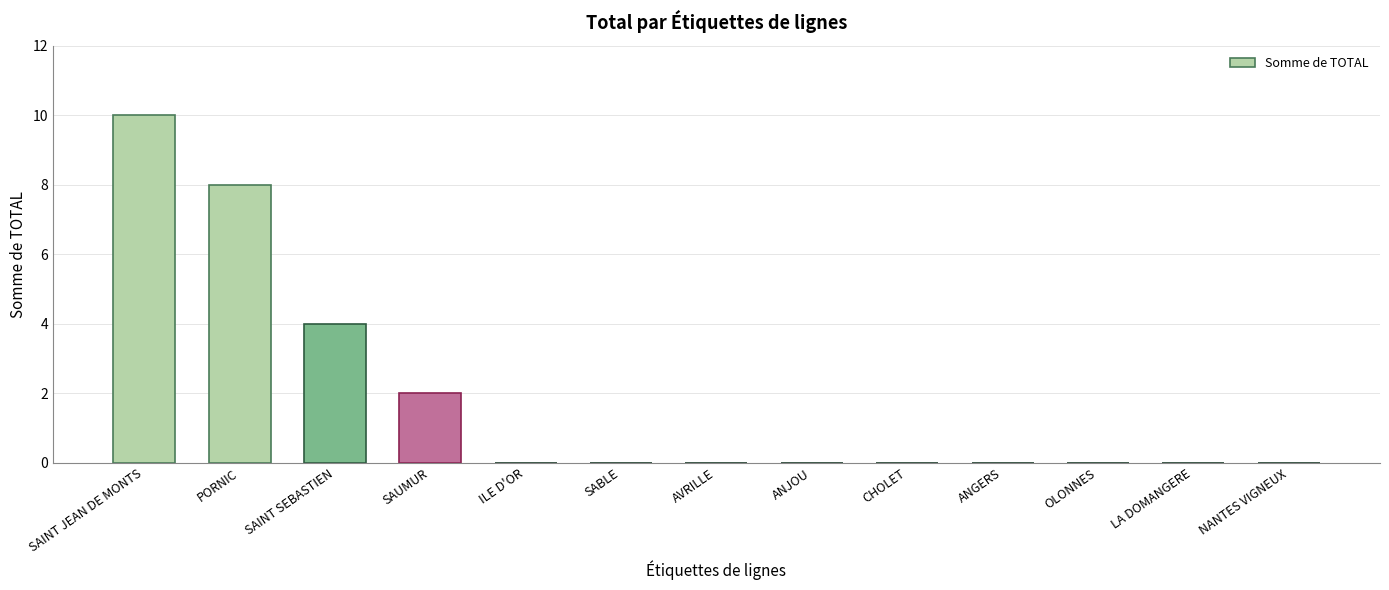

What value does the data have at PORNIC, to the nearest 5?

10